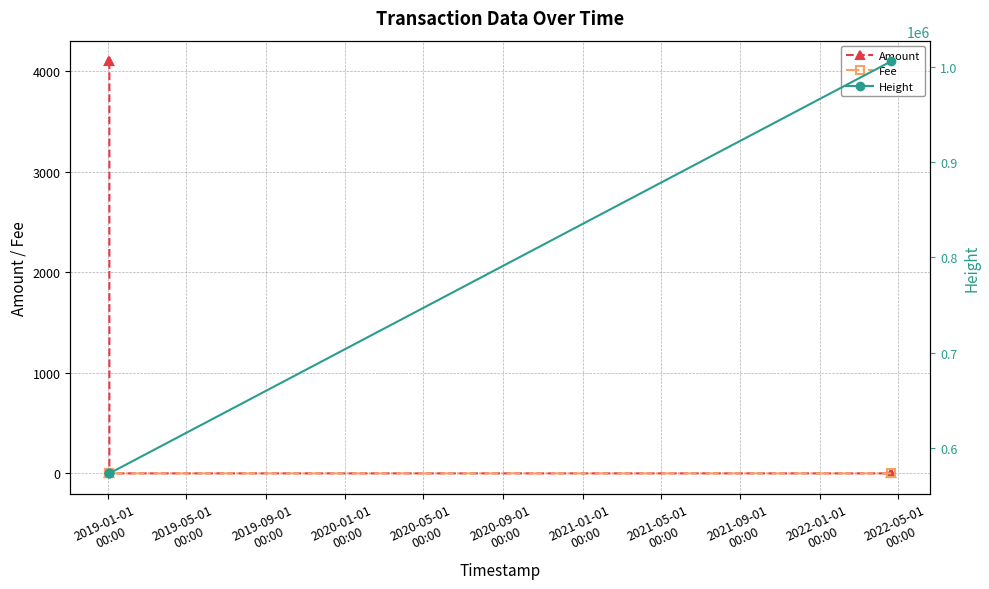

What is the sum of all Height values?

2727032.0